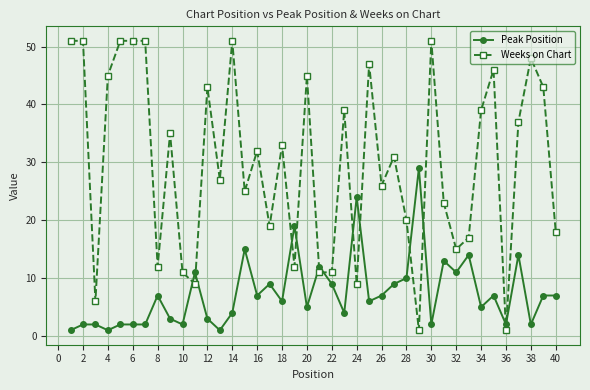

Rank the series by their average value, from lowest to highest.

Peak Position, Weeks on Chart